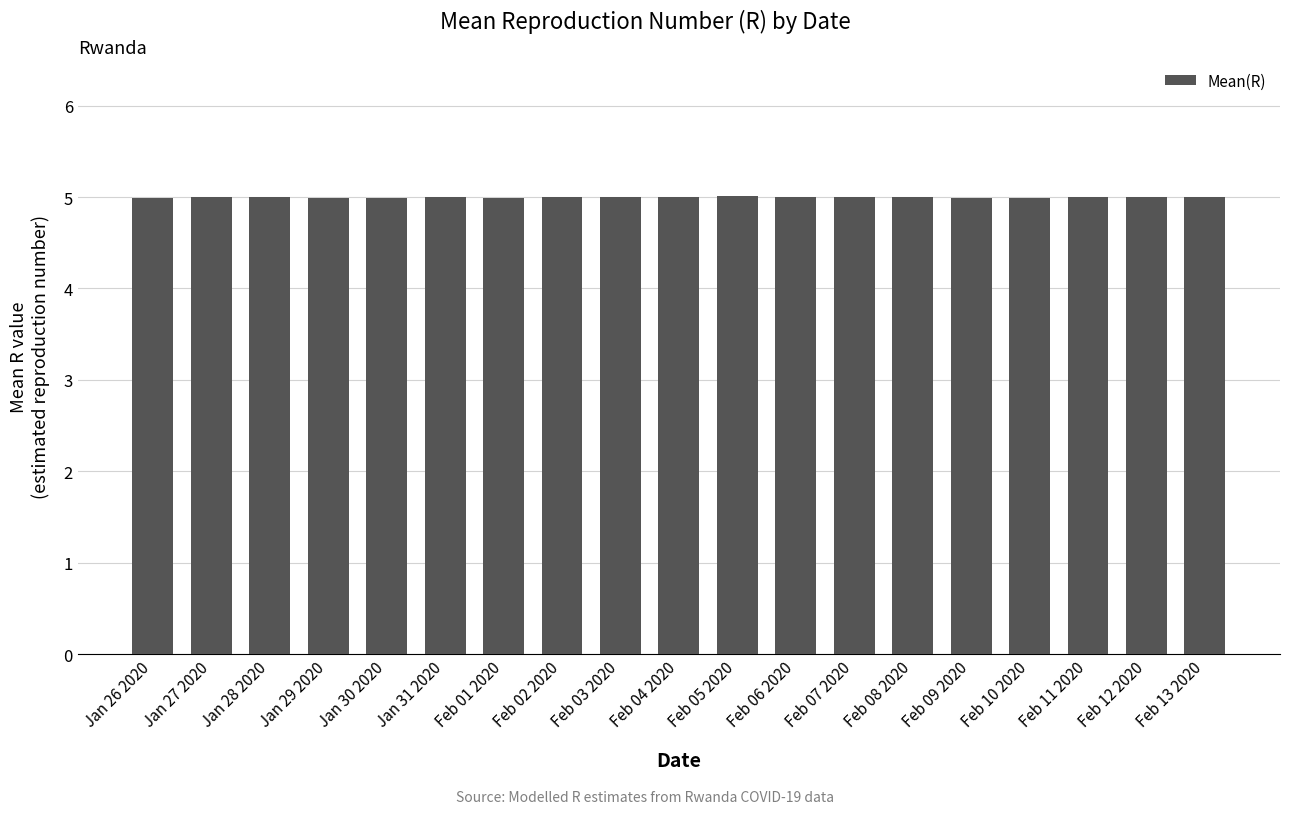

What is the smallest value displayed?

5.0